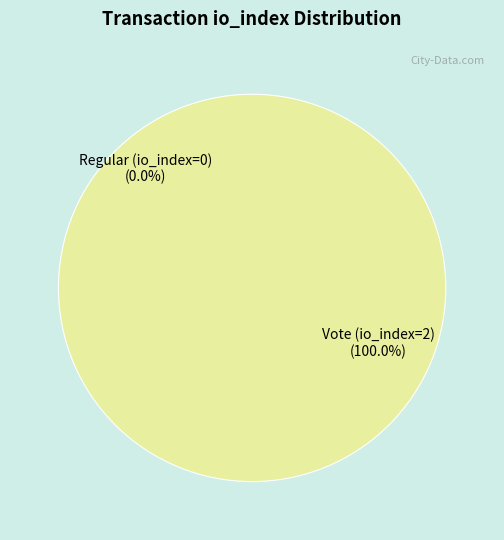

To the nearest percent, what is the combined percentage of Regular (io_index=0) and Vote (io_index=2)?

100%